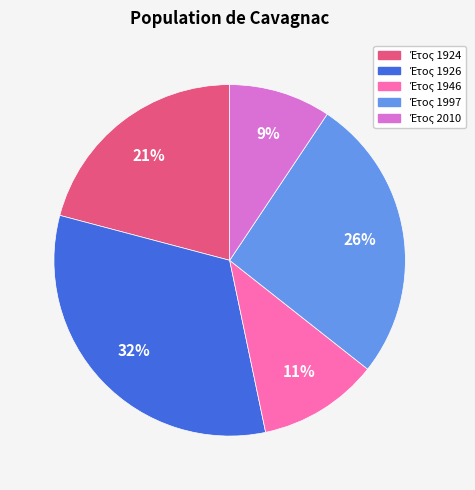

Is there any slice that represents more than half of the pie?

No